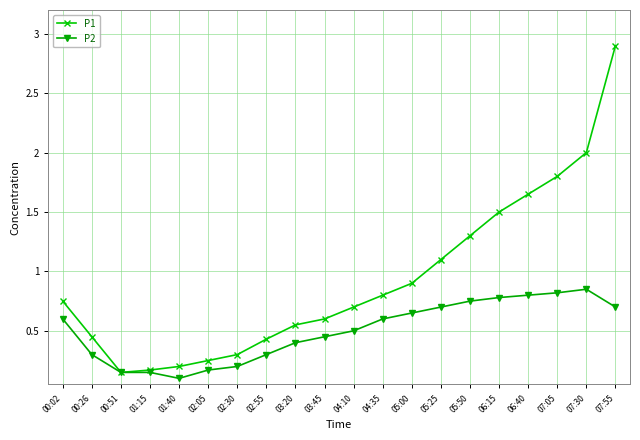

Which category has the highest value in the P2 series?

07:30